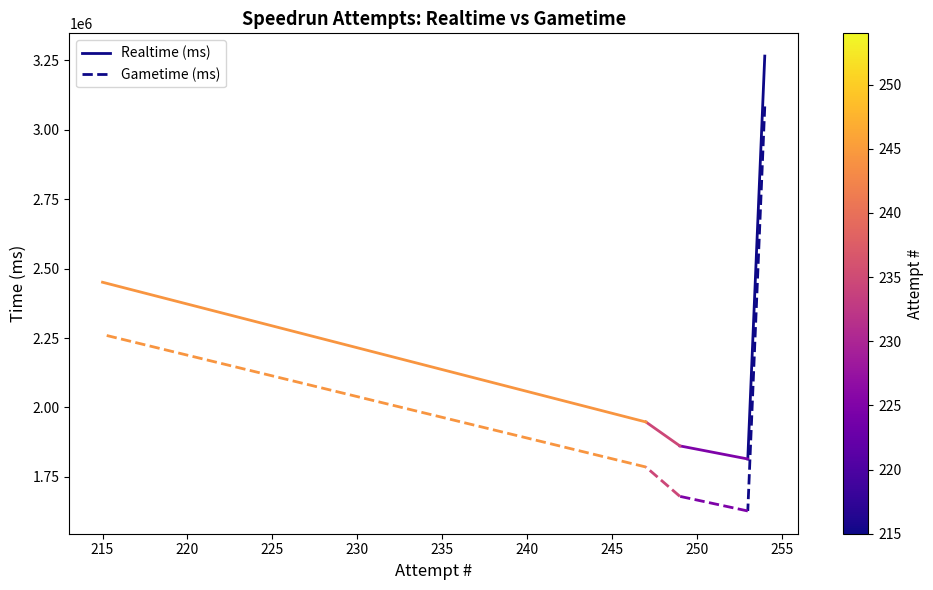

What is the highest value of the Realtime (ms) series?

3265802